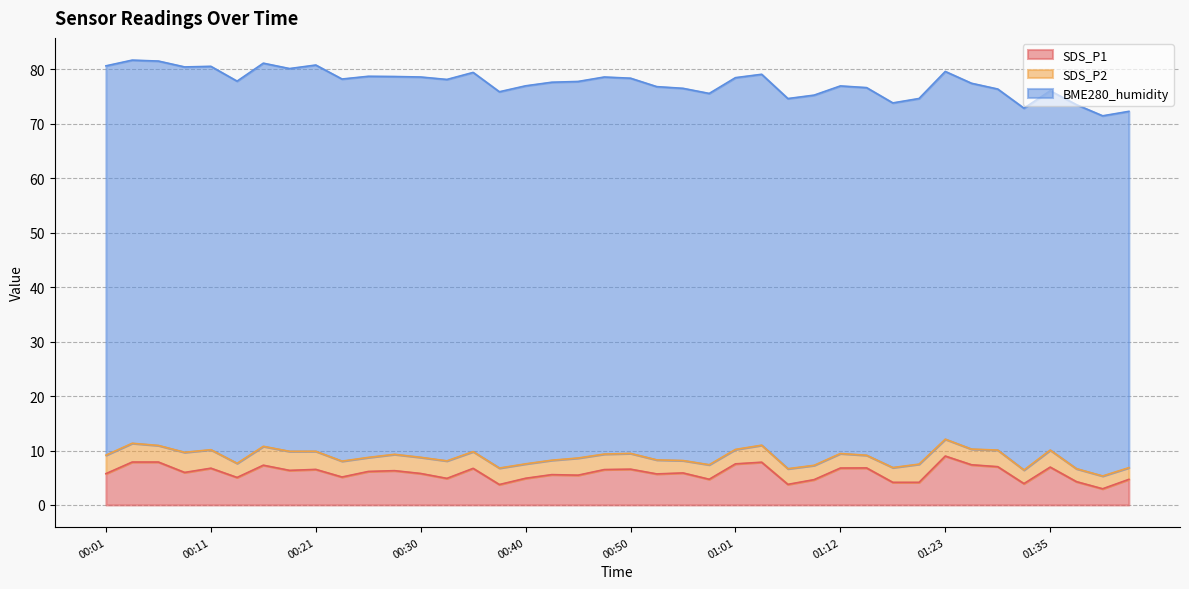

What is the value of the SDS_P2 point at the 12th from the left?

3.0